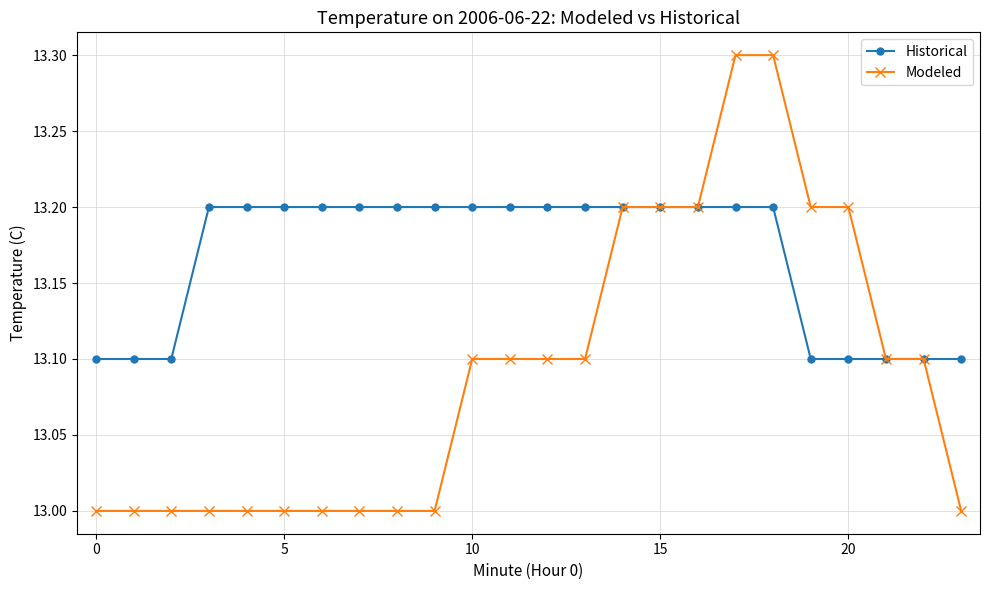

Count the Modeled values in the range 13 to 14.

24